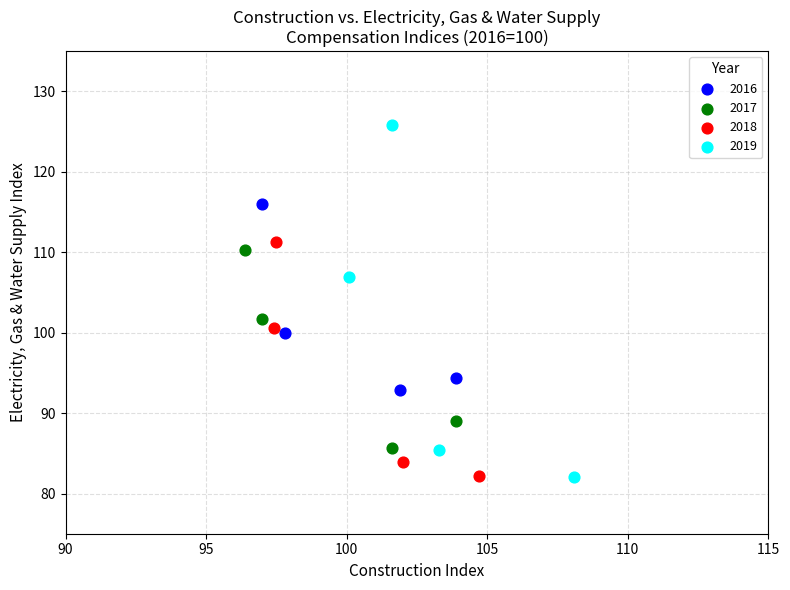

Which series has the widest spread of Y values?

2019